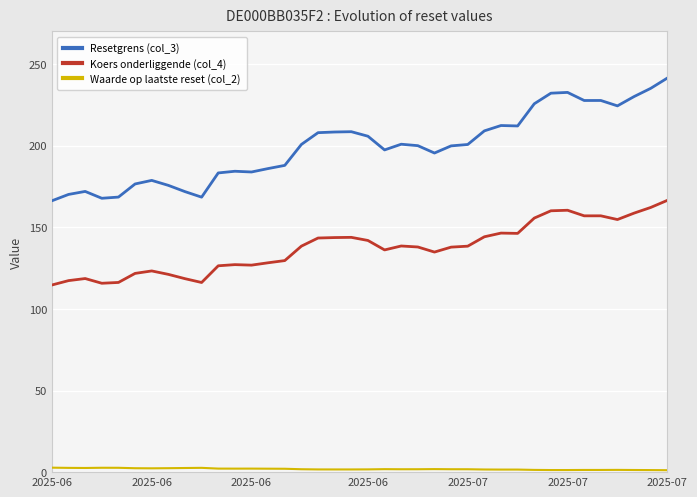

True or false: Koers onderliggende (col_4) and Resetgrens (col_3) intersect in this chart.

False